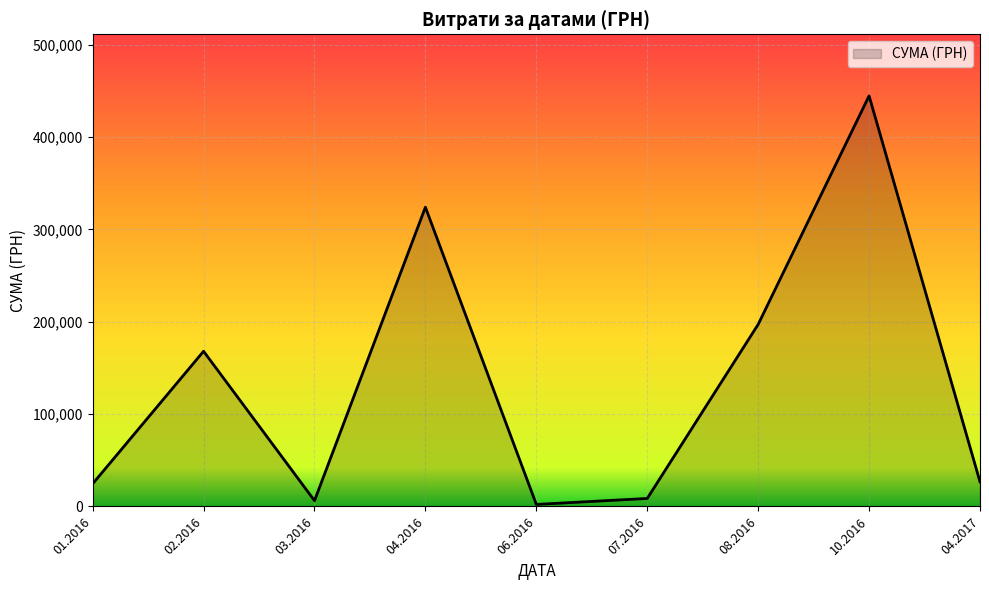

What is the ratio of the value at 10.2016 to the value at 04.2016?

1.4